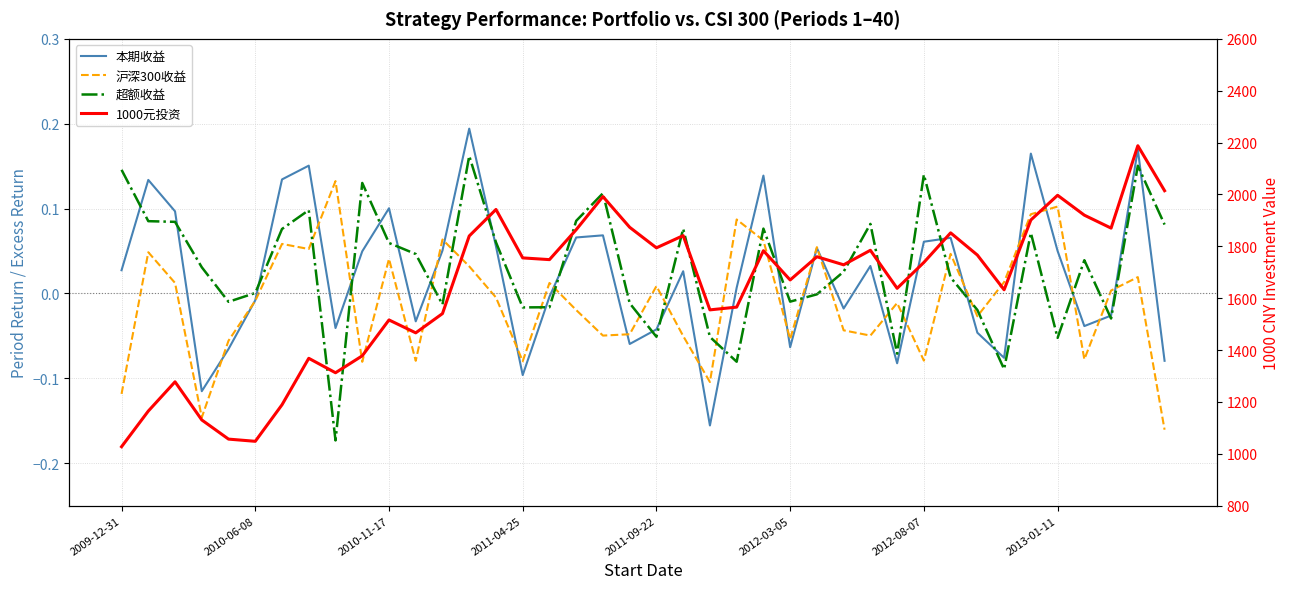

What is the approximate value of 1000元投资 at 2009-12-31?

1027.4